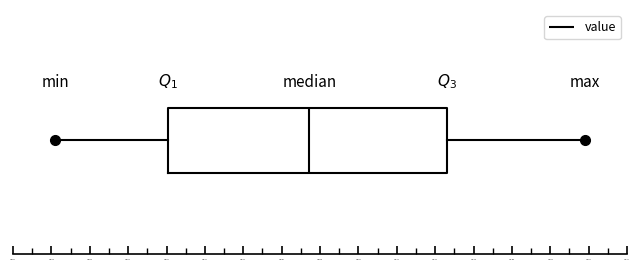

Transcribe this box plot: give where the median line is, the range the box spans, and where the two whiskers end, as read against the x-axis. The values are not printed on the chart, so give them approximately, as read against the axis.

median 1009.84, box 1009.44 to 1010.22, whiskers 1009.14 to 1010.62